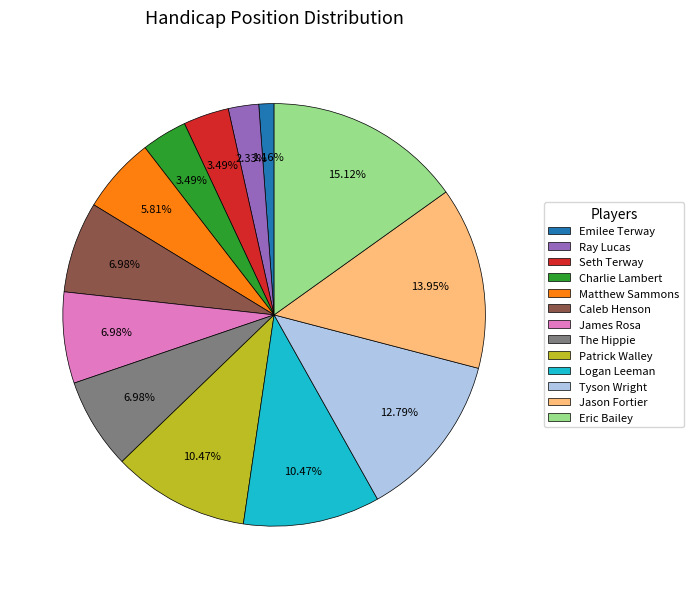

Is the sum of Eric Bailey and Matthew Sammons greater than half?

No